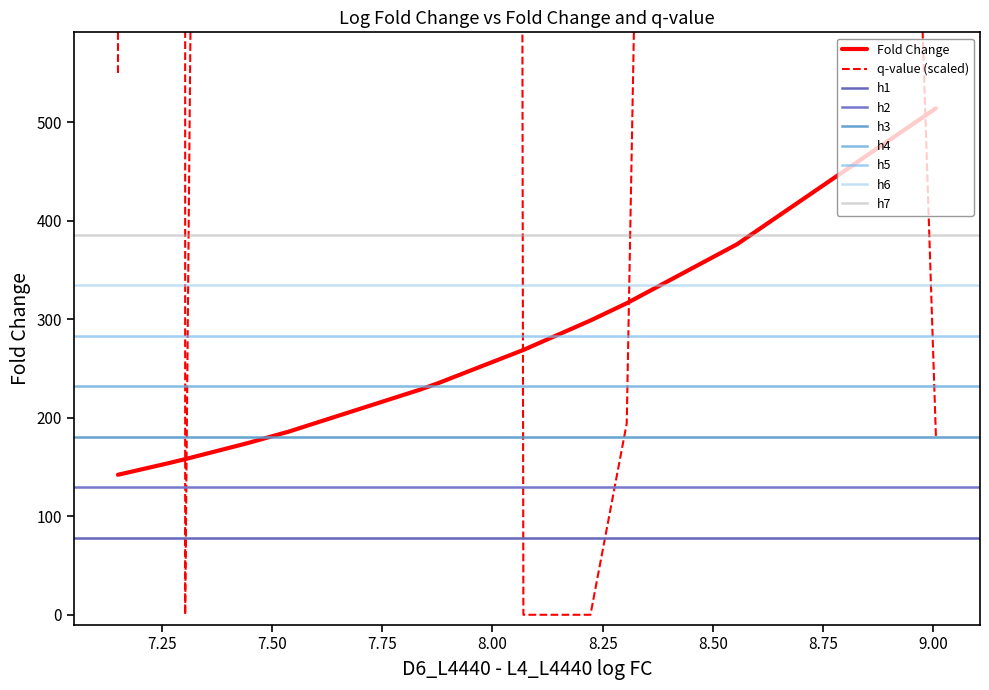

What is the value of the q-value point at the 8th from the left?

60129.0